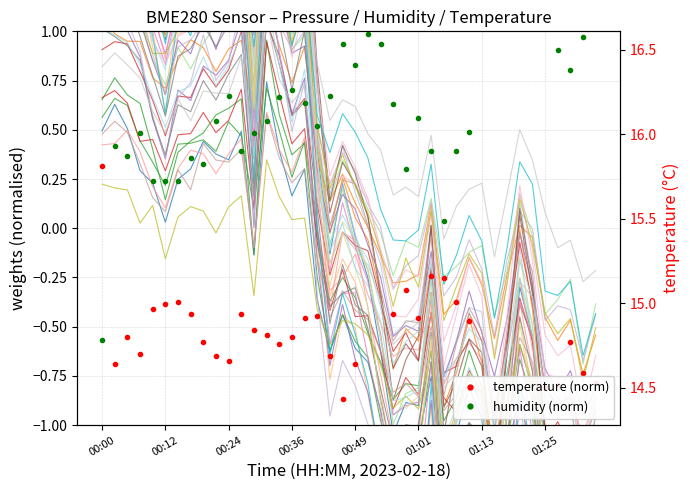

Is this an area chart (filled region under the line)?

No